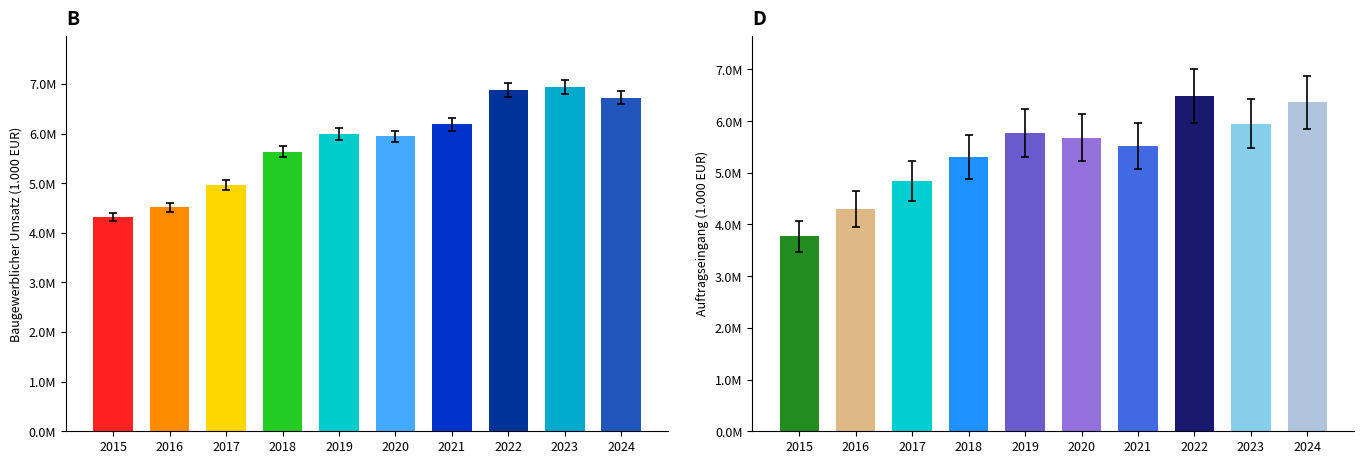

What is the difference between the maximum and second lowest values in the Baugewerblicher Umsatz series?

2367065.5